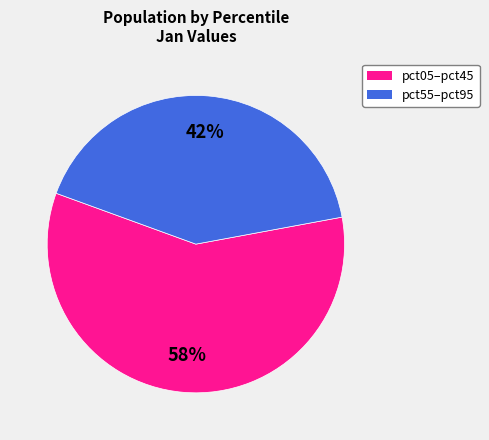

Does any single category account for the majority?

Yes